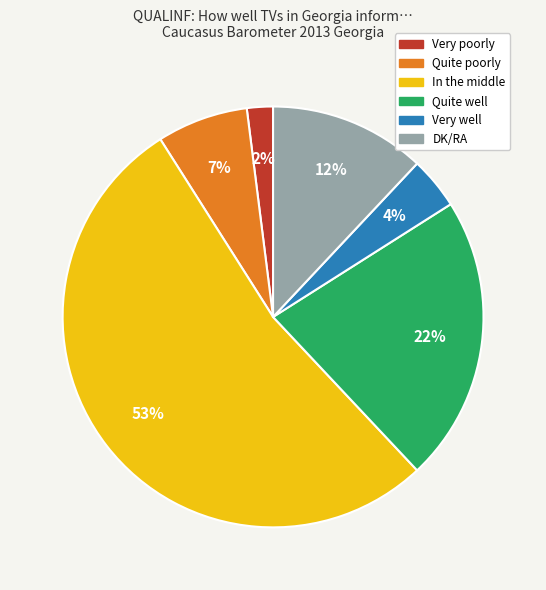

To the nearest percent, what percentage of the pie is In the middle?

53%